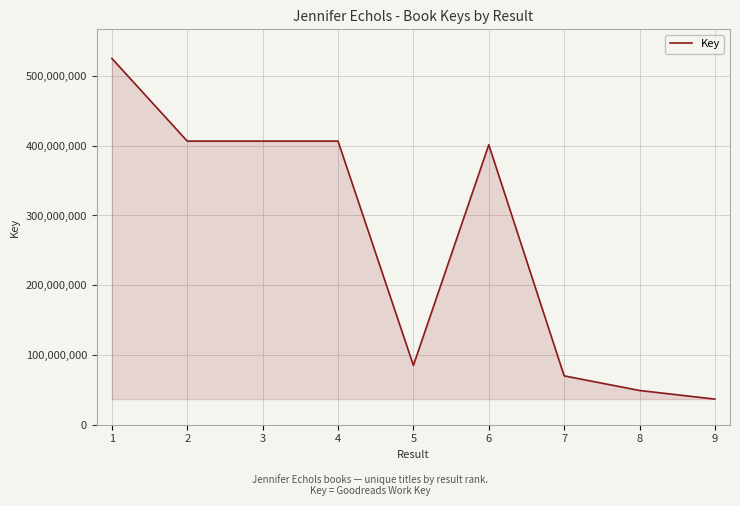

The chart shows a value of 84526709 at 8. True or false?

False